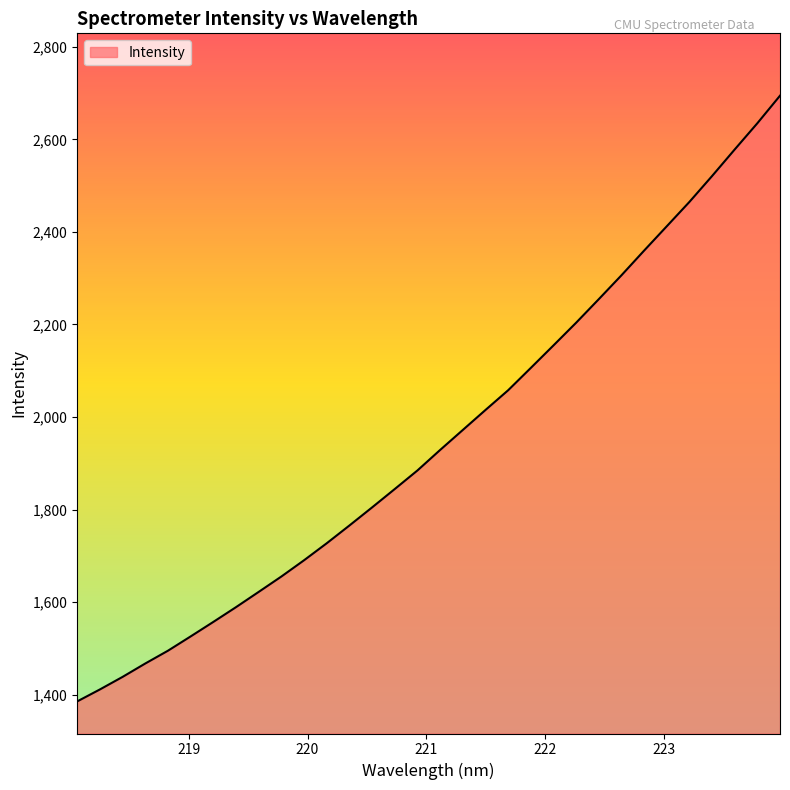

What is the smallest value displayed?

1385.6